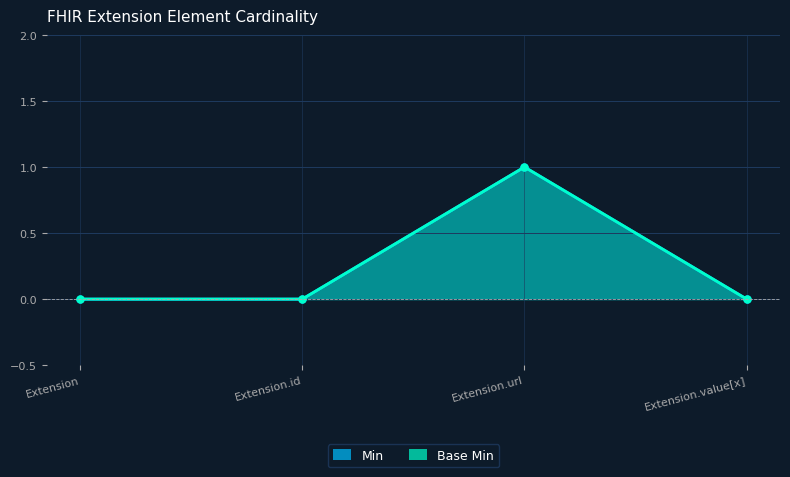

How many Base Min values are between 0 and 1?

4